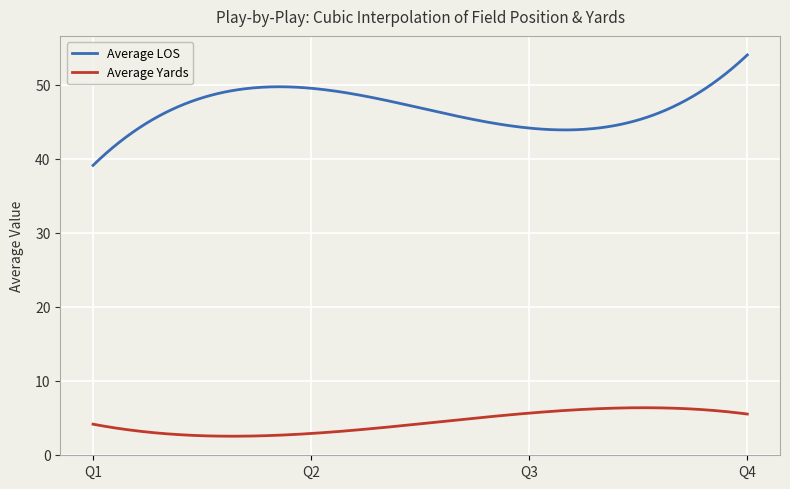

What is the minimum value shown in the chart?

2.5